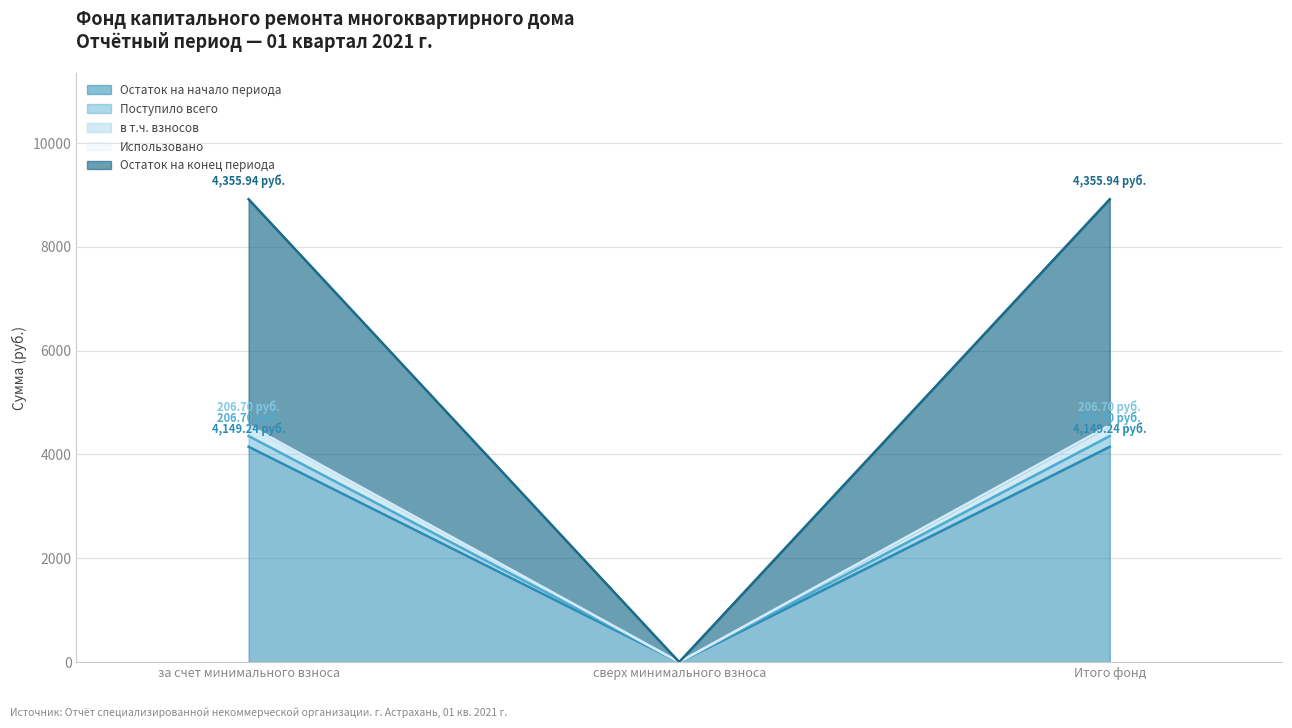

At which label is Остаток на начало периода closest to 2074?

сверх минимального взноса